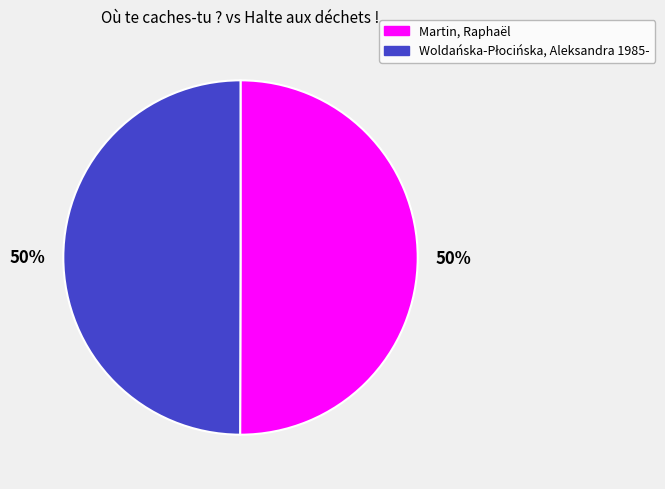

How many segments does this pie chart have?

2